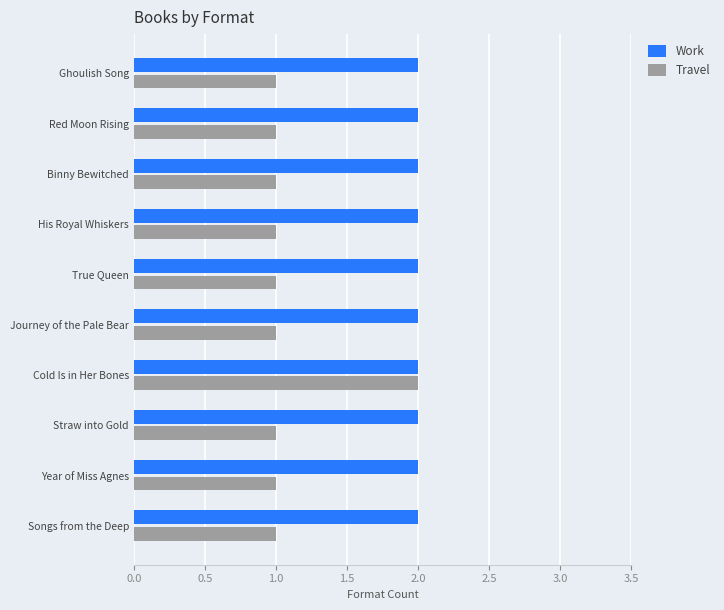

How many distinct data groups are displayed?

2